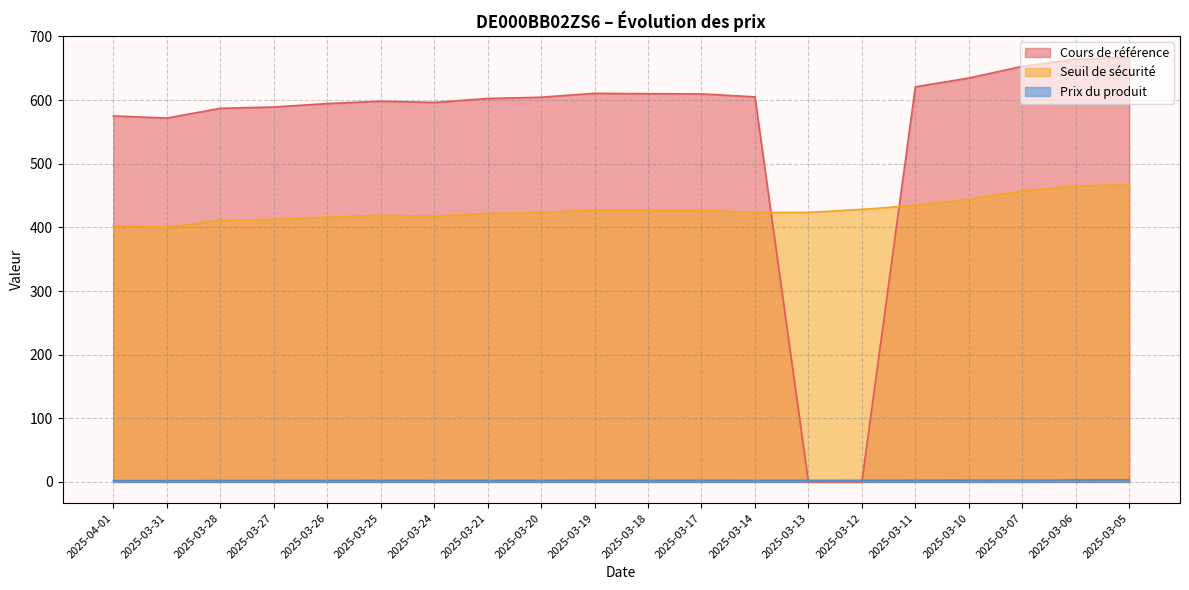

What is the difference between the Prix du produit values at 2025-03-05 and 2025-03-27?

1.0